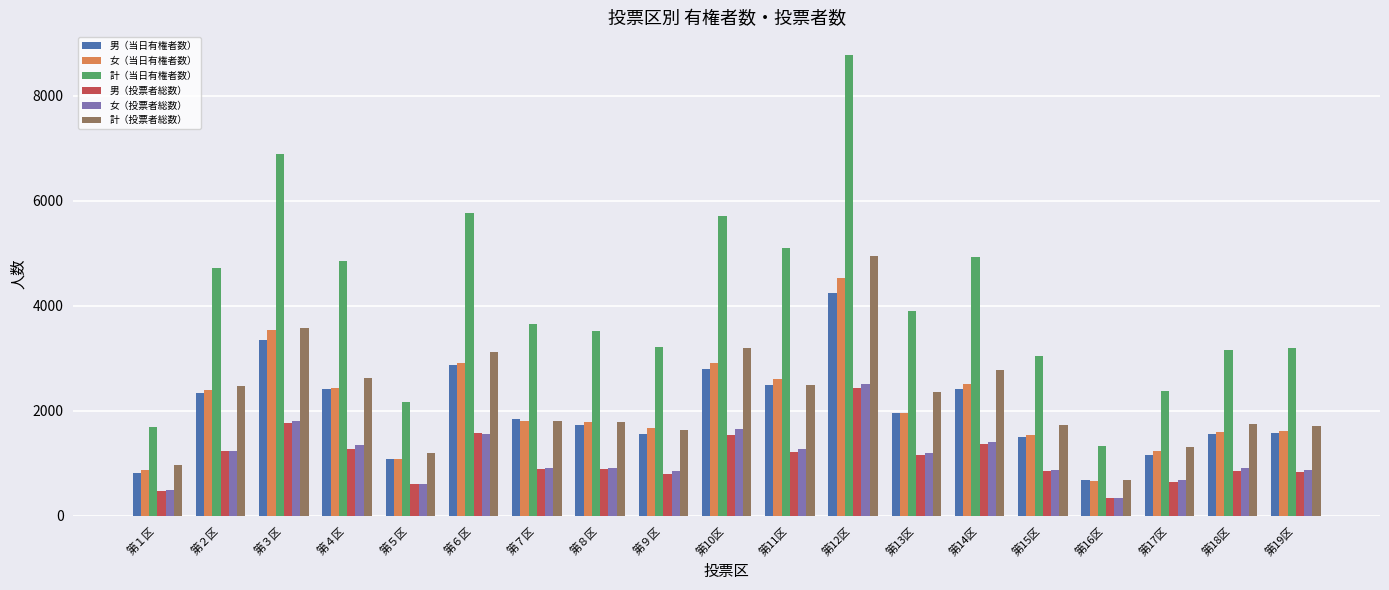

What is the spread (max minus min) of values at 第９区?

2421